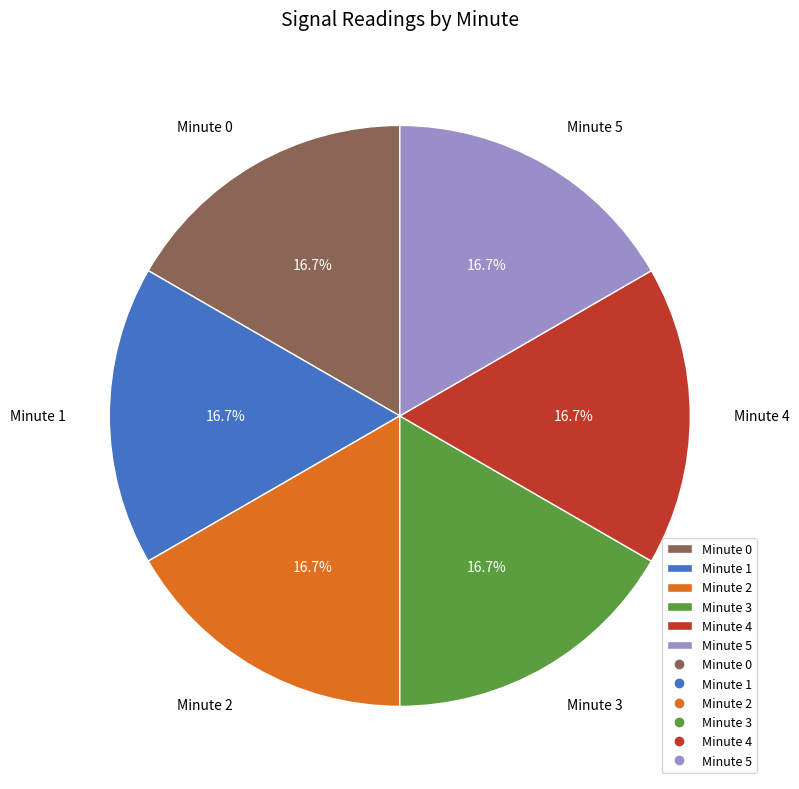

Does any single category account for the majority?

No